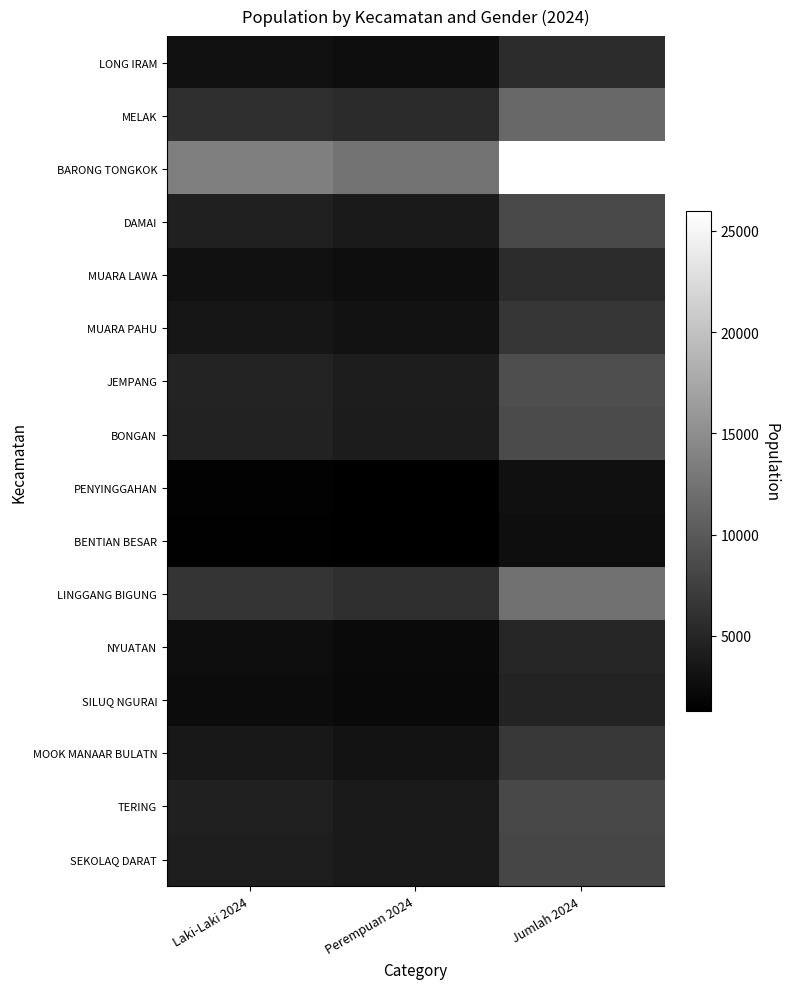

Which category has the highest value across all series?

Jumlah 2024